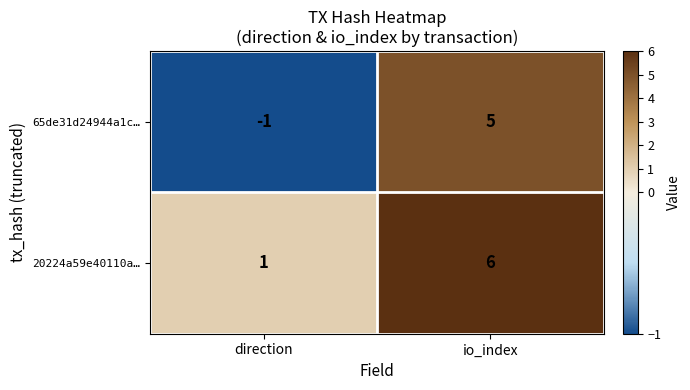

Which series has the widest spread of values?

65de31d24944a1c…